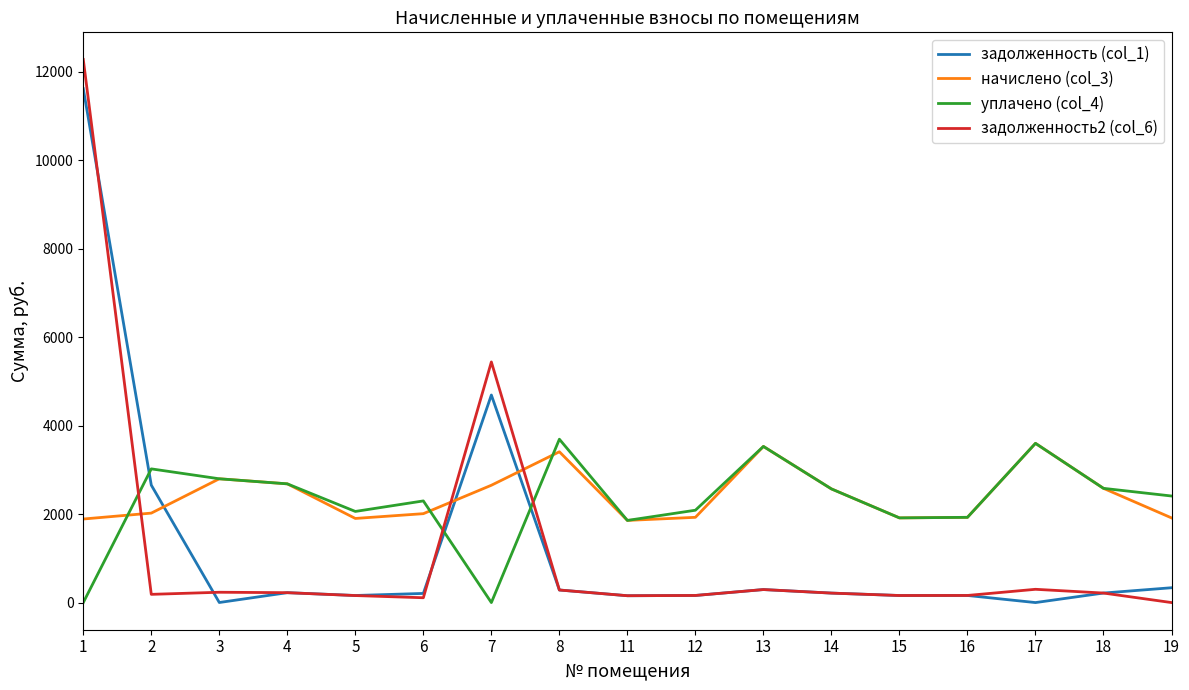

Which series has the largest range (max minus min)?

задолженность2 (col_6)